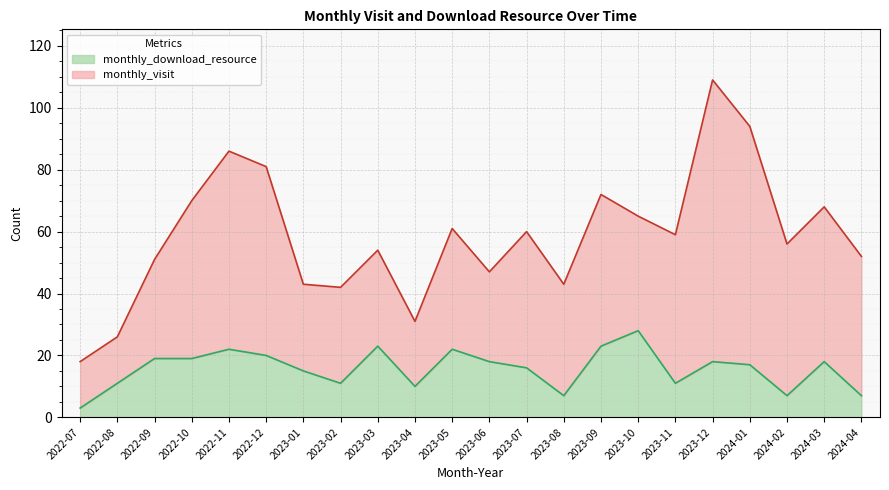

List the labels in order of value, largest first.

2023-10, 2023-03, 2023-09, 2022-11, 2023-05, 2022-12, 2022-09, 2022-10, 2023-06, 2023-12, 2024-03, 2024-01, 2023-07, 2023-01, 2022-08, 2023-02, 2023-11, 2023-04, 2023-08, 2024-02, 2024-04, 2022-07